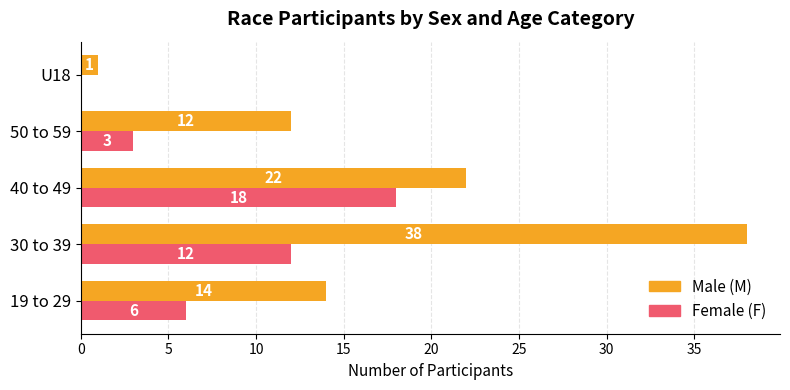

Which label corresponds to the largest value in the chart?

30 to 39